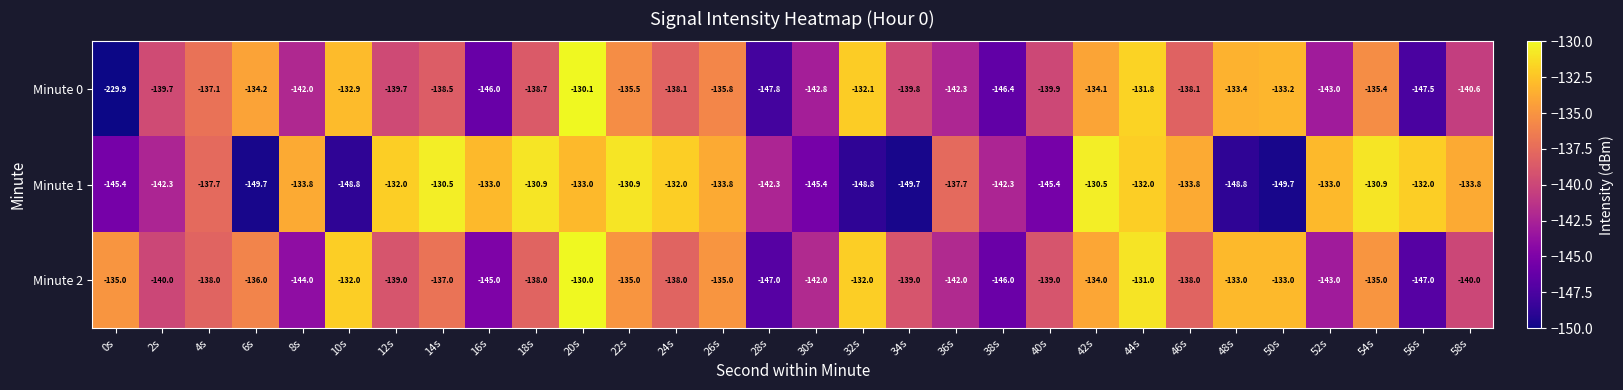

Rank the series by their maximum value, from lowest to highest.

Minute 1, Minute 0, Minute 2